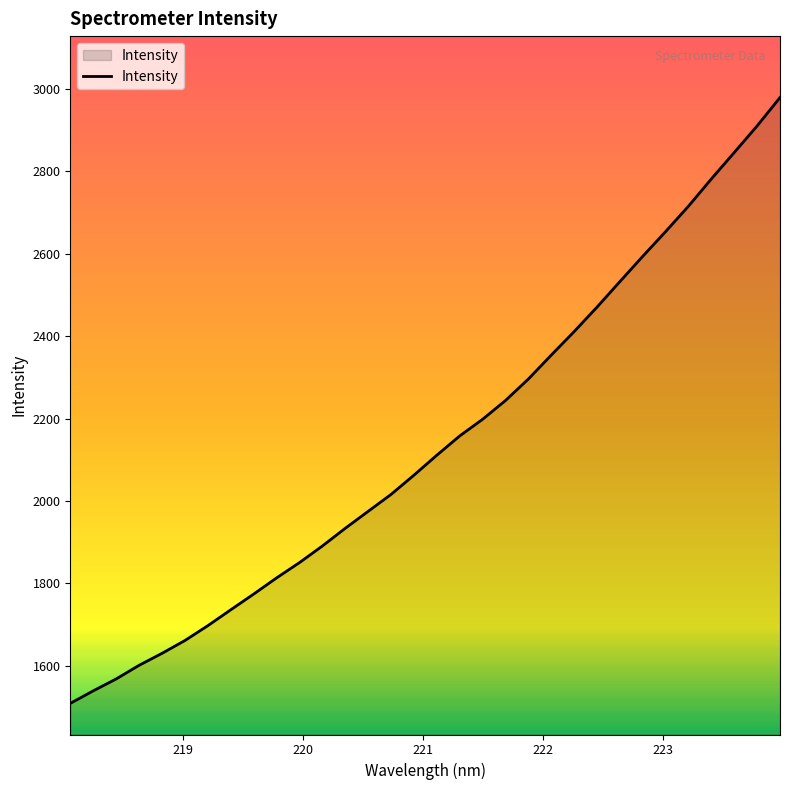

What is the greatest value displayed?

2978.9